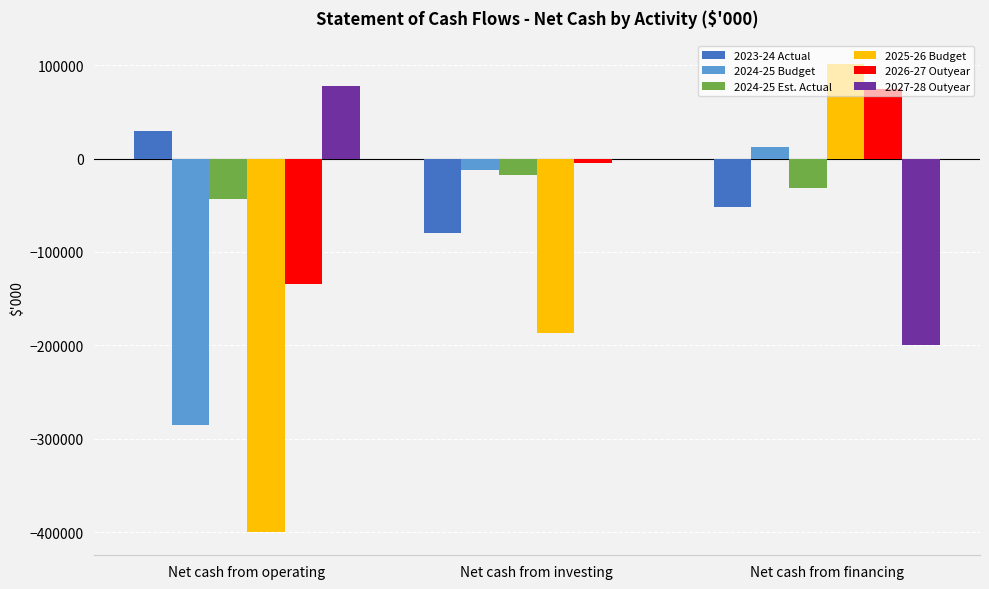

The value of 2025-26 Budget at Net cash from investing is -88479. True or false?

False